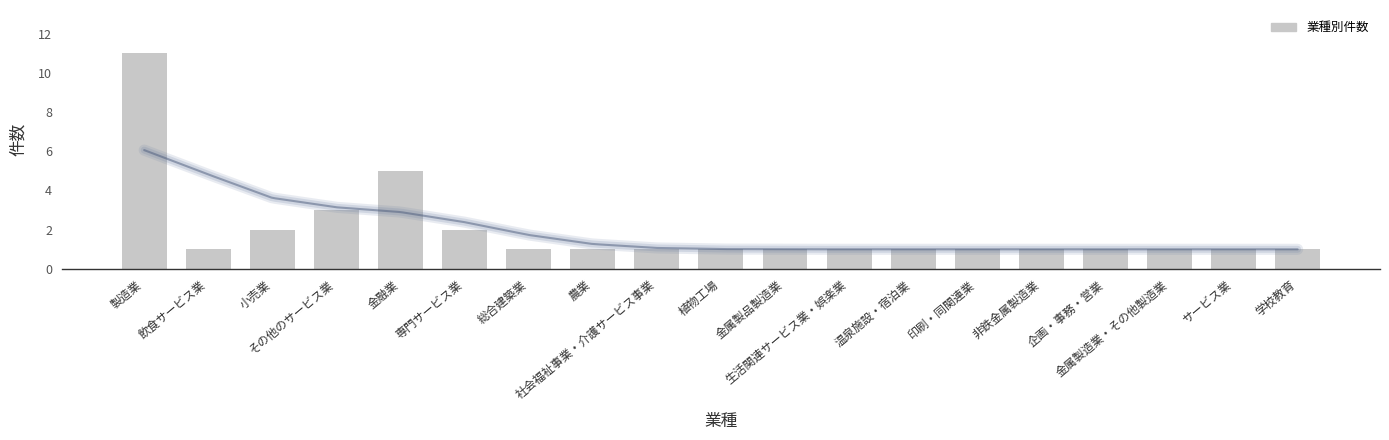

What is the difference between the values at 学校教育 and その他のサービス業?

2